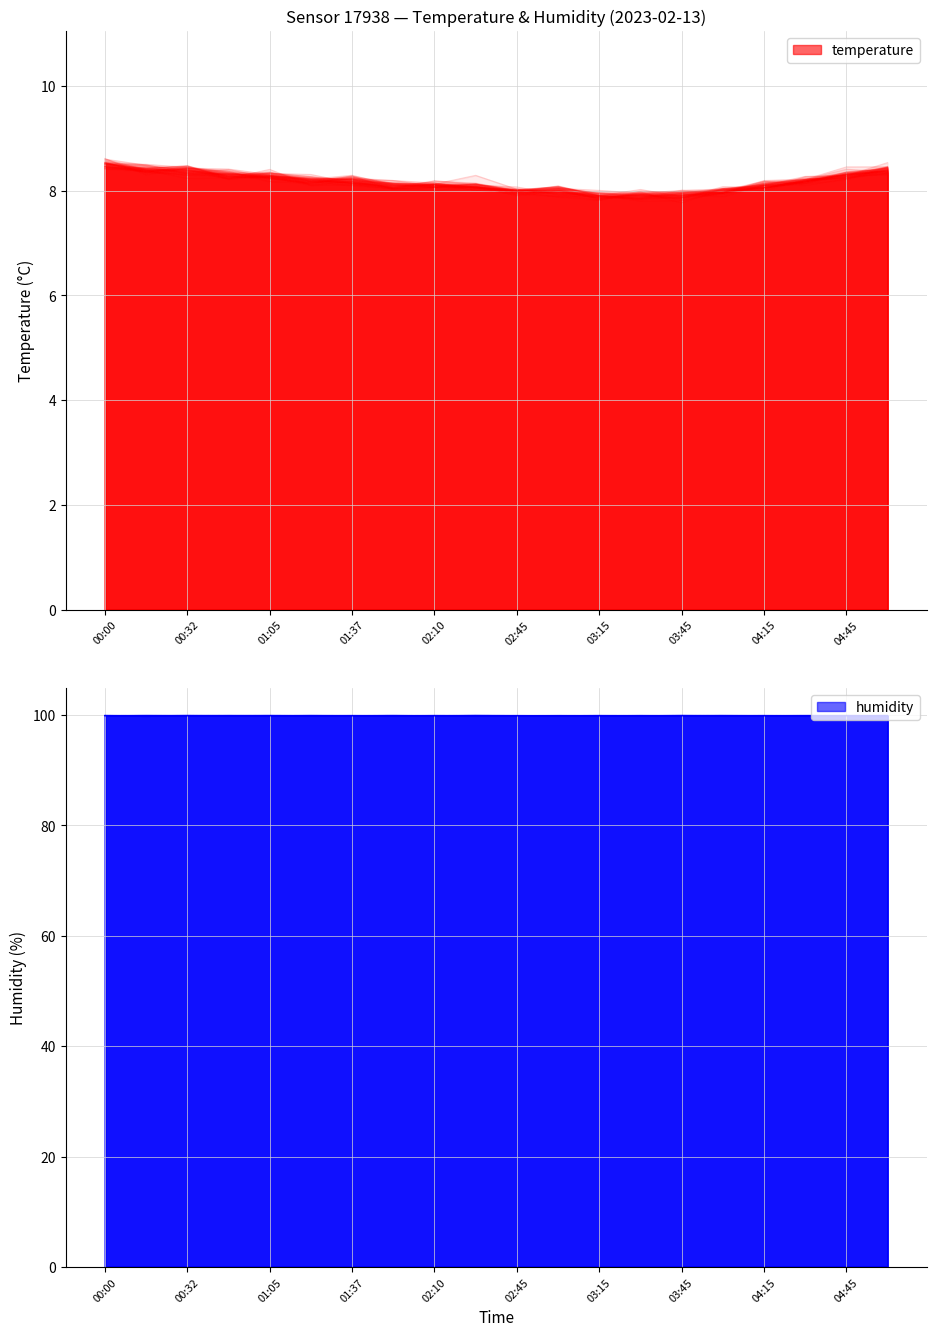

Where is the first local maximum?

00:32